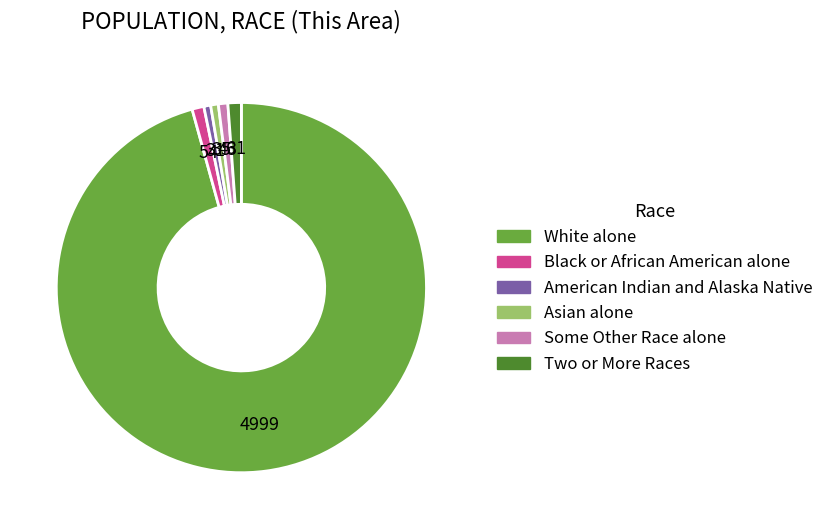

Do Two or More Races and Some Other Race alone together represent more than half of the pie?

No